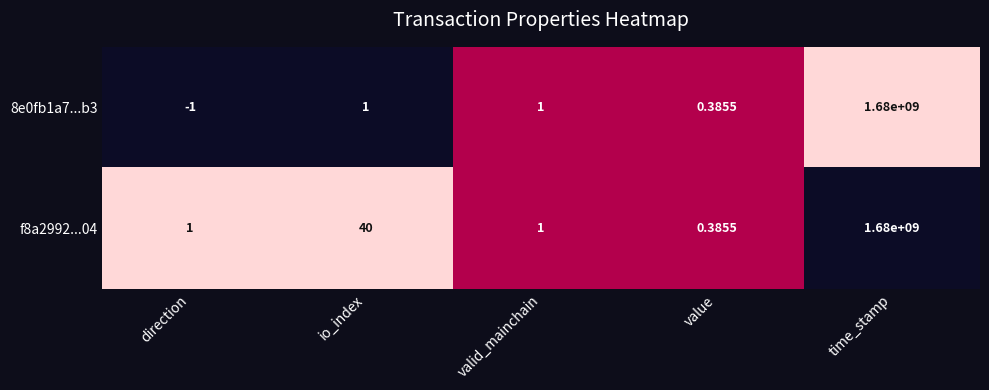

Which series has the largest total across all categories?

f8a2992...04